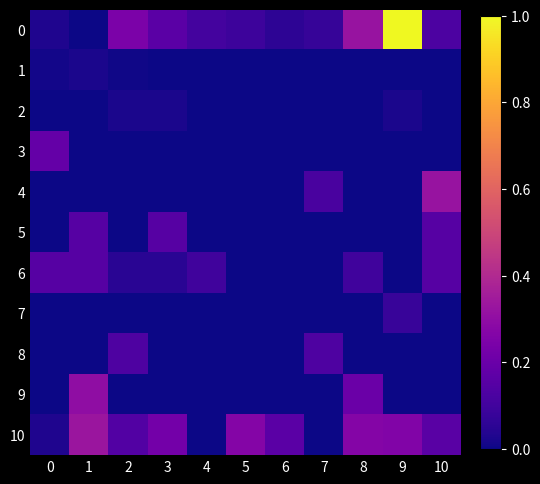

Reading left to right, transcribe all the data shown in this chart.

0: 0=0.0	1=0.0	2=0.2	3=0.2	4=0.1	5=0.1	6=0.1	7=0.1	8=0.3	9=1.0	10=0.1
1: 0=0.0	1=0.0	2=0.0	3=0.0	4=0.0	5=0.0	6=0.0	7=0.0	8=0.0	9=0.0	10=0.0
2: 0=0.0	1=0.0	2=0.0	3=0.0	4=0.0	5=0.0	6=0.0	7=0.0	8=0.0	9=0.0	10=0.0
3: 0=0.2	1=0.0	2=0.0	3=0.0	4=0.0	5=0.0	6=0.0	7=0.0	8=0.0	9=0.0	10=0.0
4: 0=0.0	1=0.0	2=0.0	3=0.0	4=0.0	5=0.0	6=0.0	7=0.1	8=0.0	9=0.0	10=0.3
5: 0=0.0	1=0.2	2=0.0	3=0.2	4=0.0	5=0.0	6=0.0	7=0.0	8=0.0	9=0.0	10=0.2
6: 0=0.2	1=0.2	2=0.1	3=0.1	4=0.1	5=0.0	6=0.0	7=0.0	8=0.1	9=0.0	10=0.2
7: 0=0.0	1=0.0	2=0.0	3=0.0	4=0.0	5=0.0	6=0.0	7=0.0	8=0.0	9=0.1	10=0.0
8: 0=0.0	1=0.0	2=0.1	3=0.0	4=0.0	5=0.0	6=0.0	7=0.1	8=0.0	9=0.0	10=0.0
9: 0=0.0	1=0.3	2=0.0	3=0.0	4=0.0	5=0.0	6=0.0	7=0.0	8=0.2	9=0.0	10=0.0
10: 0=0.0	1=0.3	2=0.1	3=0.2	4=0.0	5=0.3	6=0.2	7=0.0	8=0.3	9=0.3	10=0.2